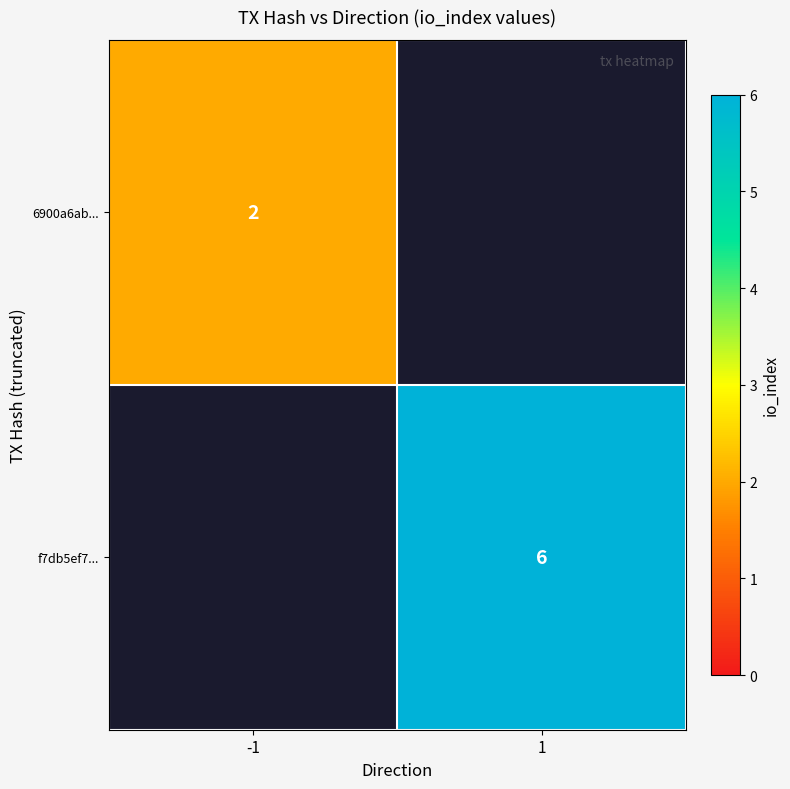

How many distinct data groups are displayed?

2